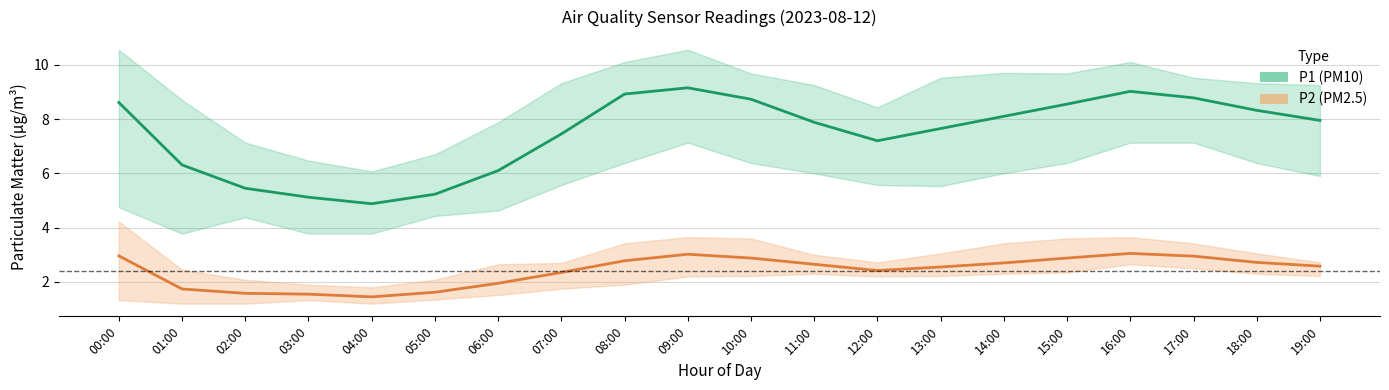

Which series has the largest range (max minus min)?

P1 (PM10)